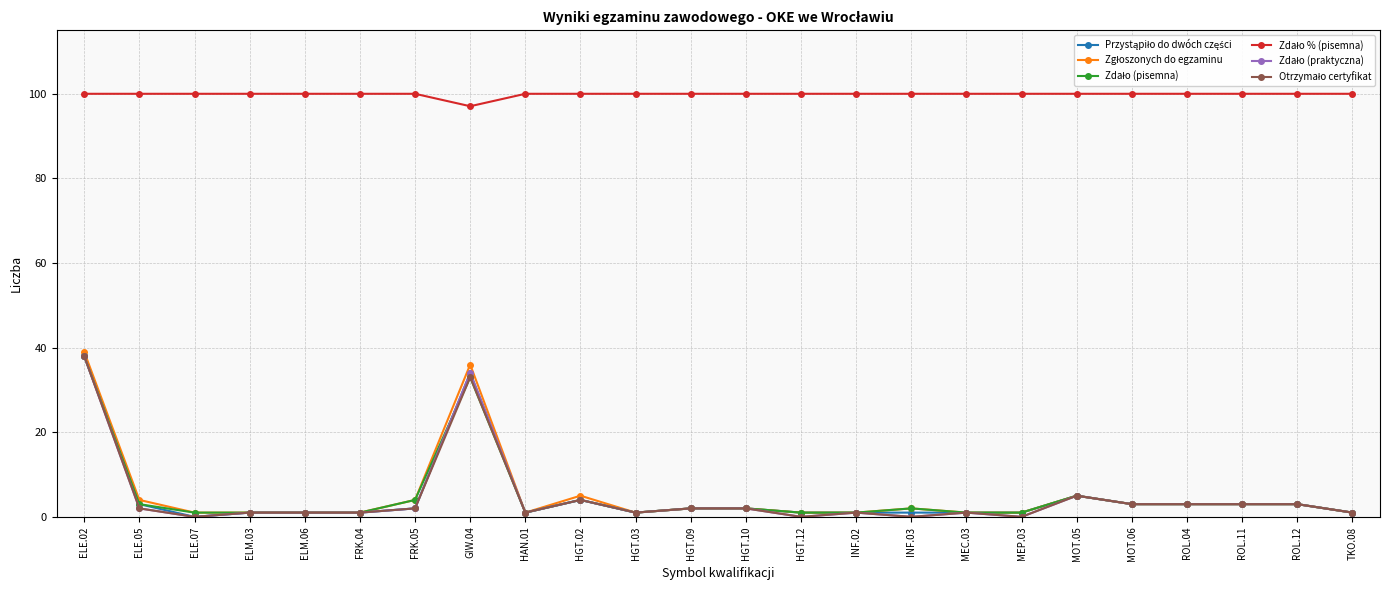

What is the total value across all series at ELE.02?

291.0